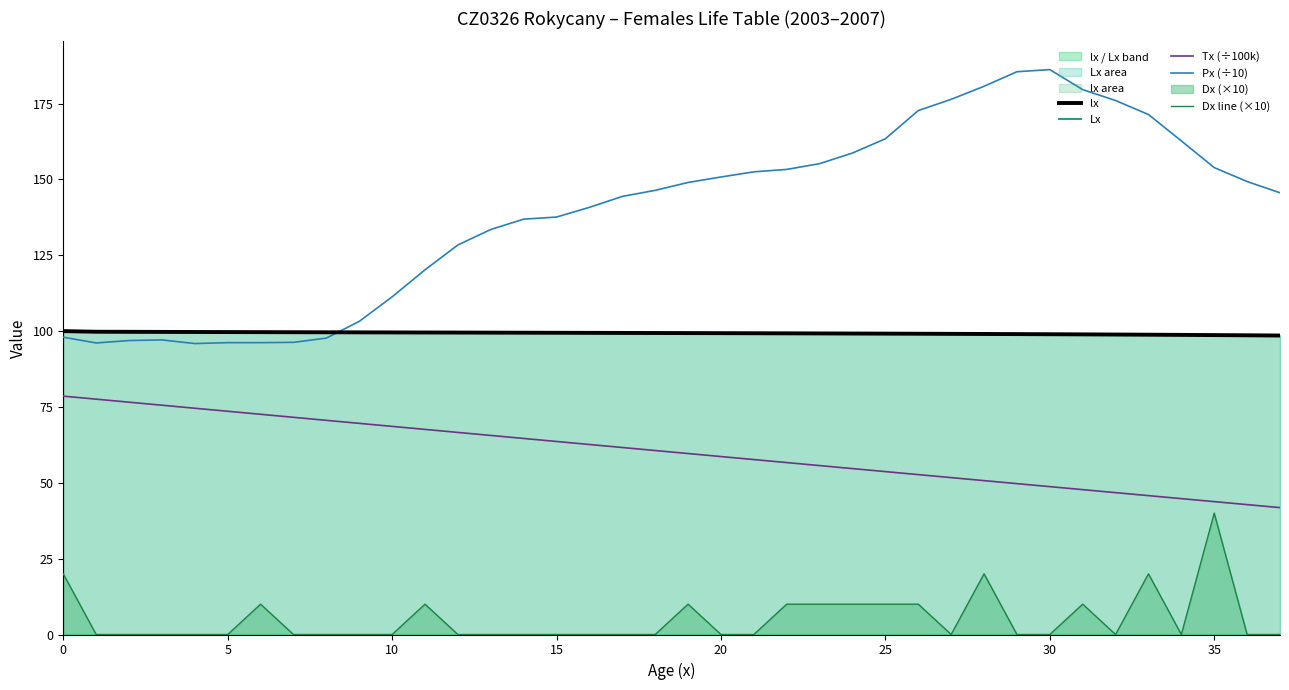

True or false: Px (÷10) and Tx (÷100k) cross at least once.

False